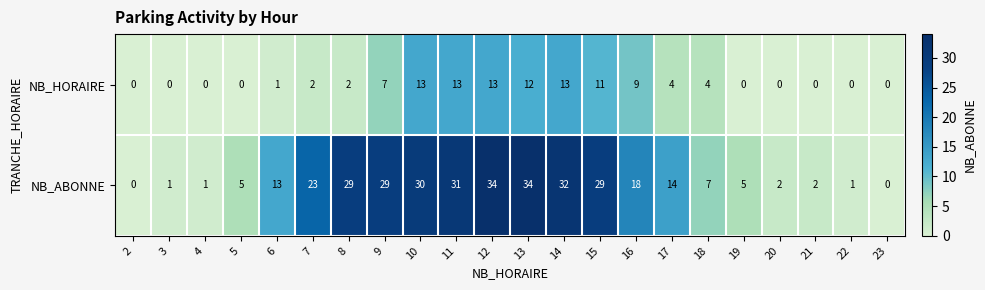

What is the maximum value for NB_ABONNE?

34